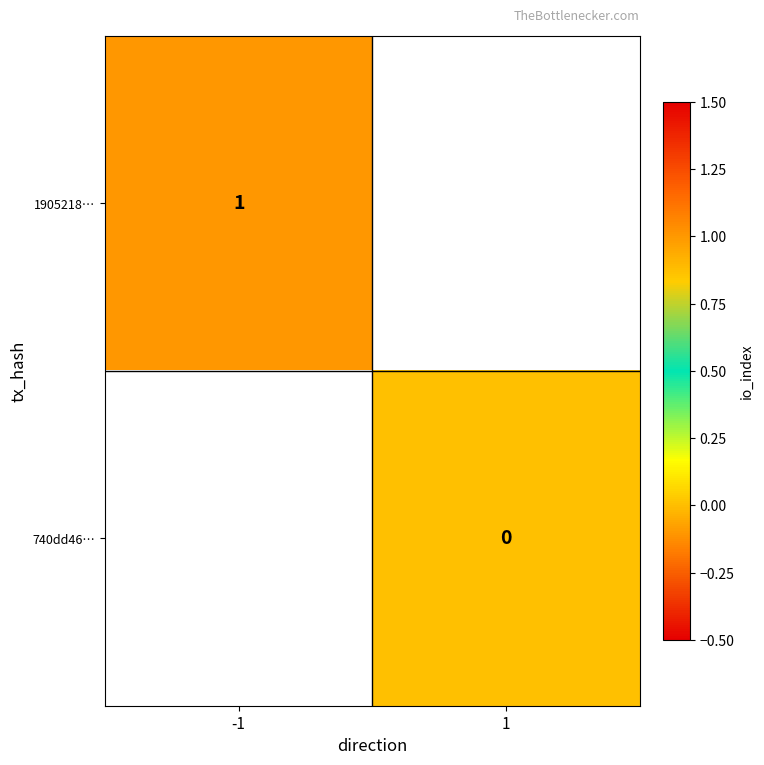

Which category has the lowest value across all series?

1